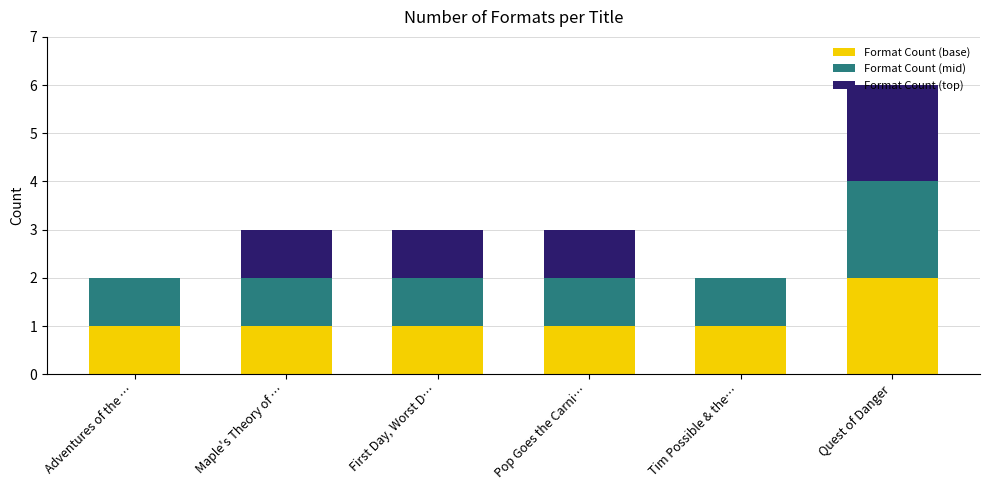

The Format Count (base) series shows 1 at Adventures of the …. True or false?

True